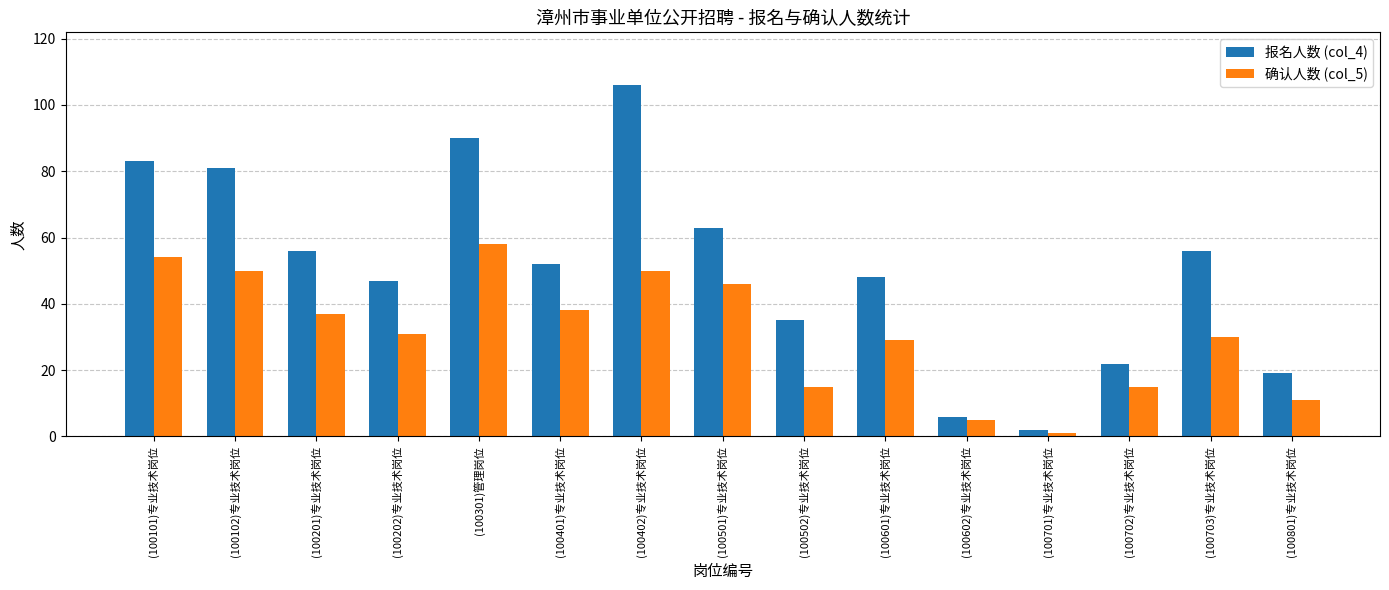

Reading right to left, transcribe all the data shown in this chart.

报名人数 (col_4): 19	56	22	2	6	48	35	63	106	52	90	47	56	81	83
确认人数 (col_5): 11	30	15	1	5	29	15	46	50	38	58	31	37	50	54